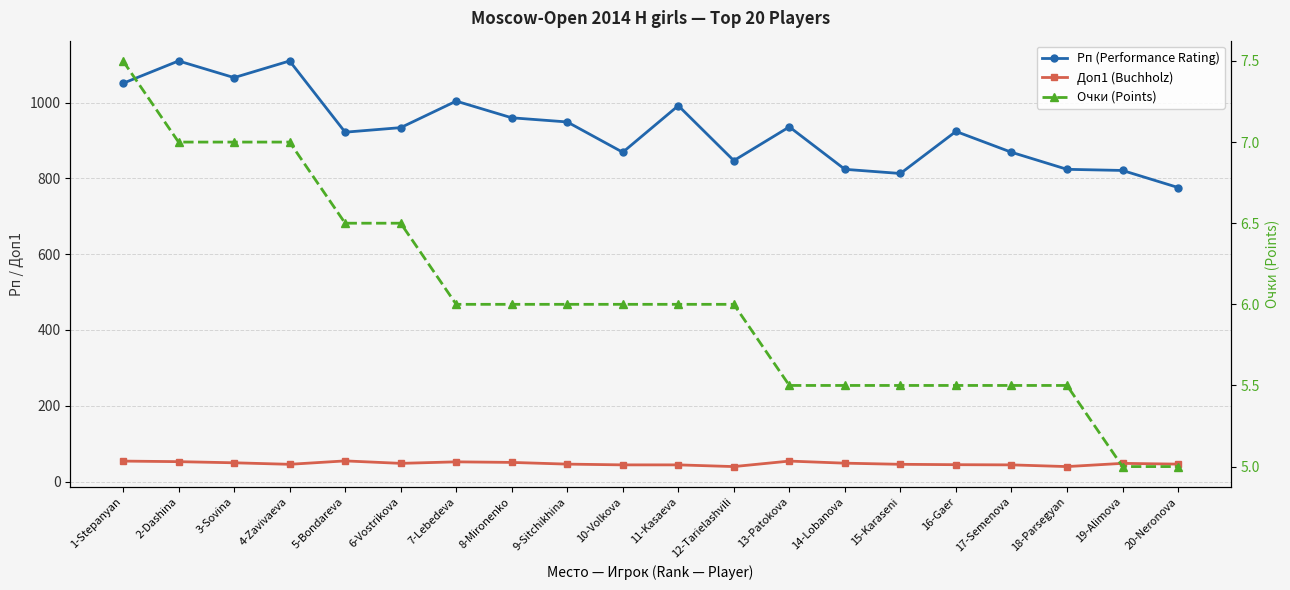

How many distinct data groups are displayed?

3